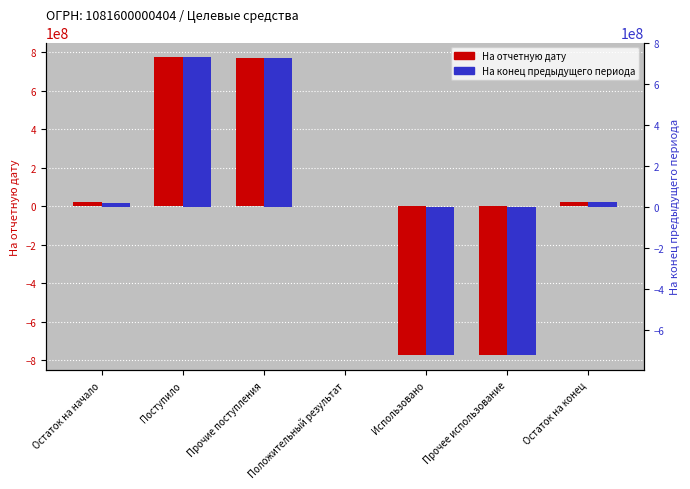

Count the number of data series in this chart.

2